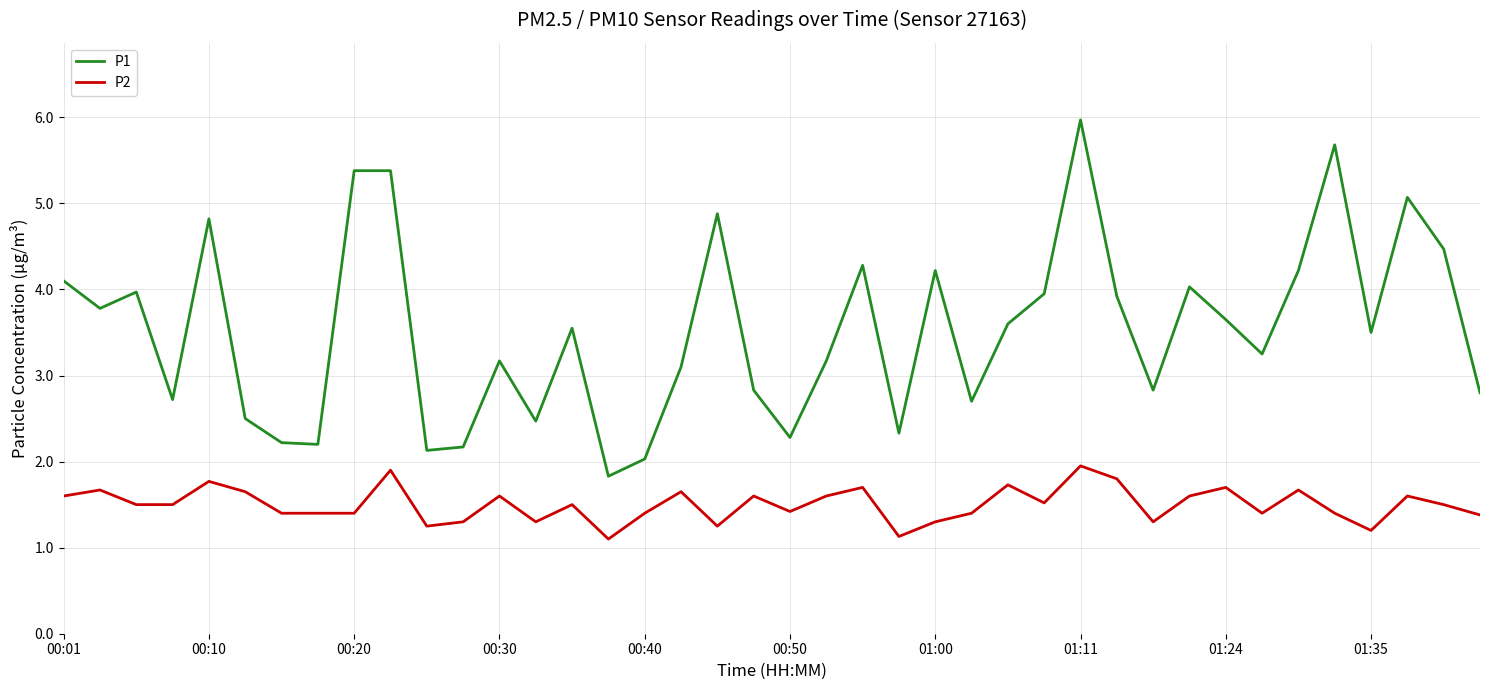

True or false: P1 and P2 intersect in this chart.

False